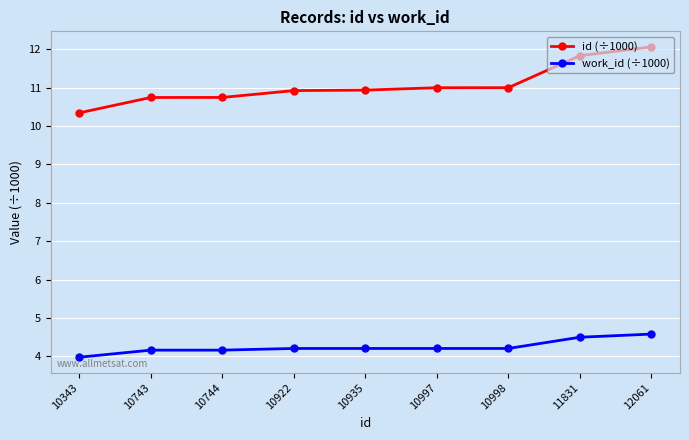

What is the lowest value of the work_id (÷1000) series?

4.0